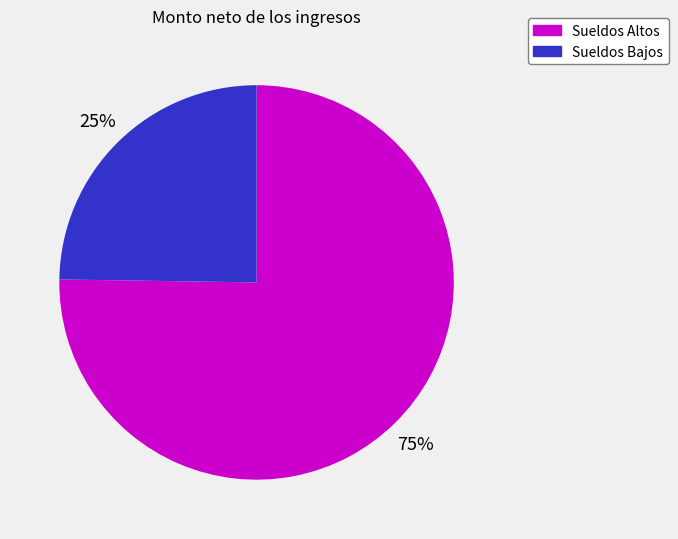

The Sueldos Altos slice represents 83% of the pie. True or false?

False